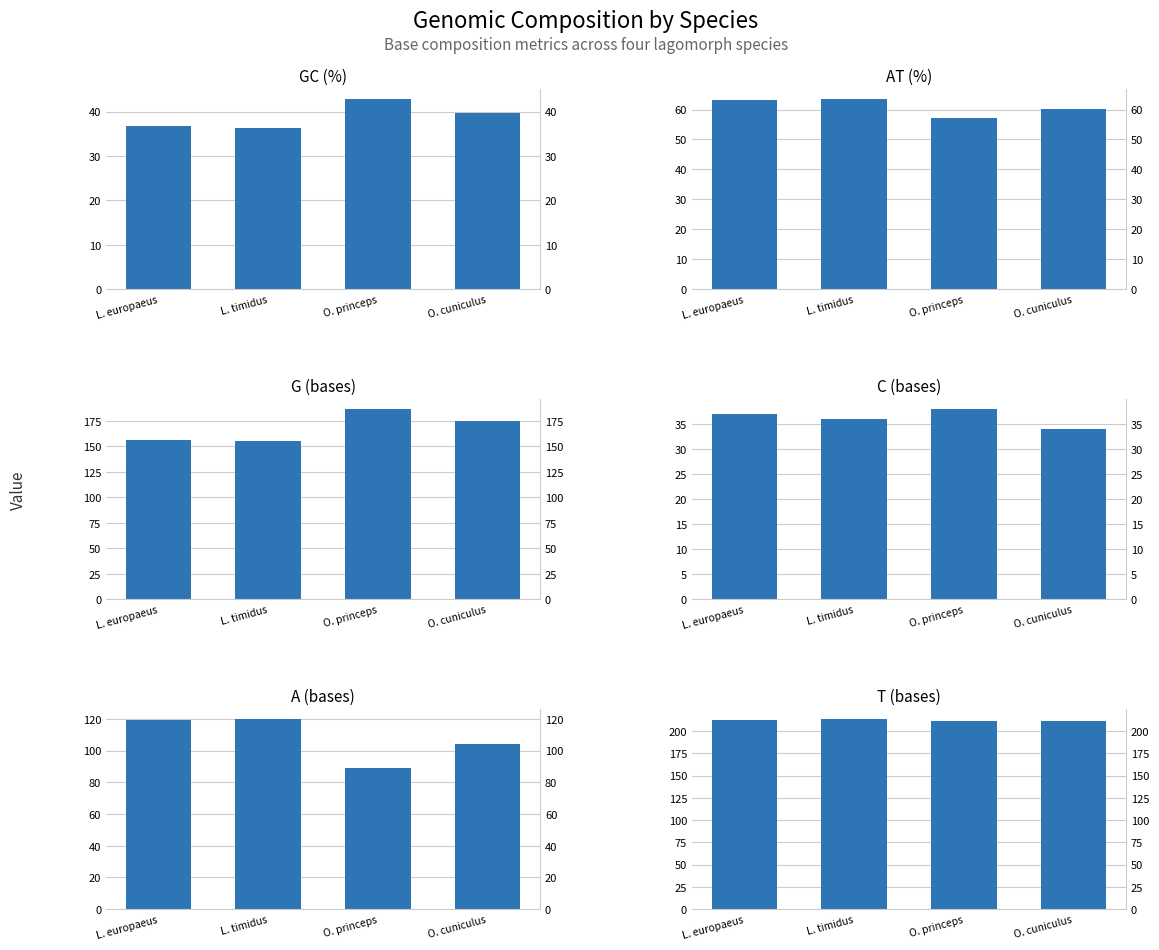

Reading left to right, what are all the values shown in this chart?

GC (%): 36.8	36.4	42.9	39.8
AT (%): 63.2	63.6	57.1	60.2
G (bases): 156.0	155.0	187.0	175.0
C (bases): 37.0	36.0	38.0	34.0
A (bases): 119.0	120.0	89.0	104.0
T (bases): 213.0	214.0	211.0	212.0